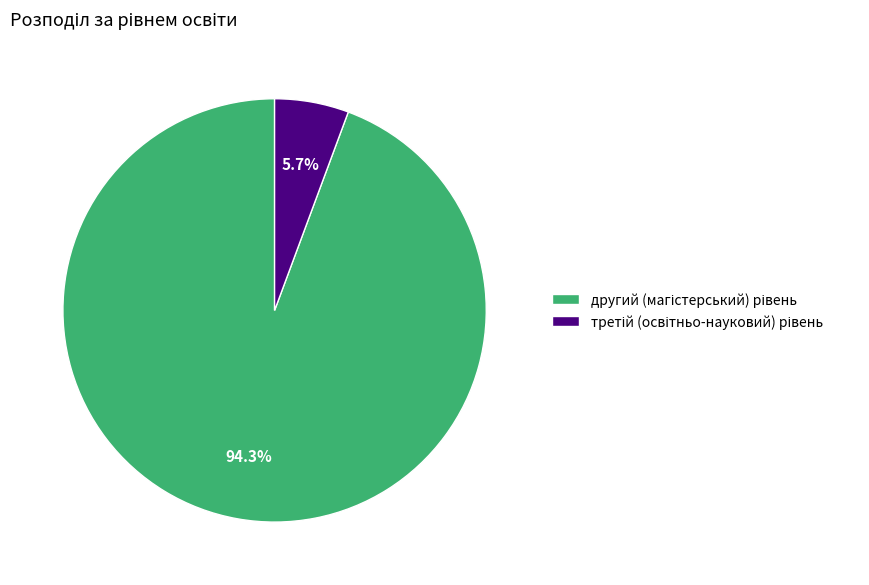

Is there a majority slice in this chart?

Yes